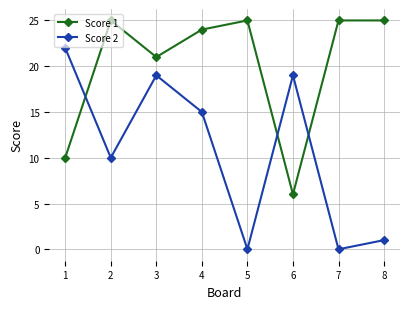

What is the total value across all series at 7?

25